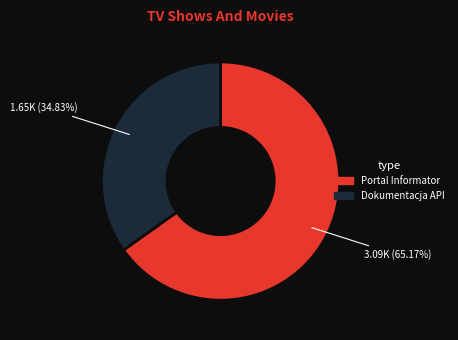

Is there a majority slice in this chart?

Yes